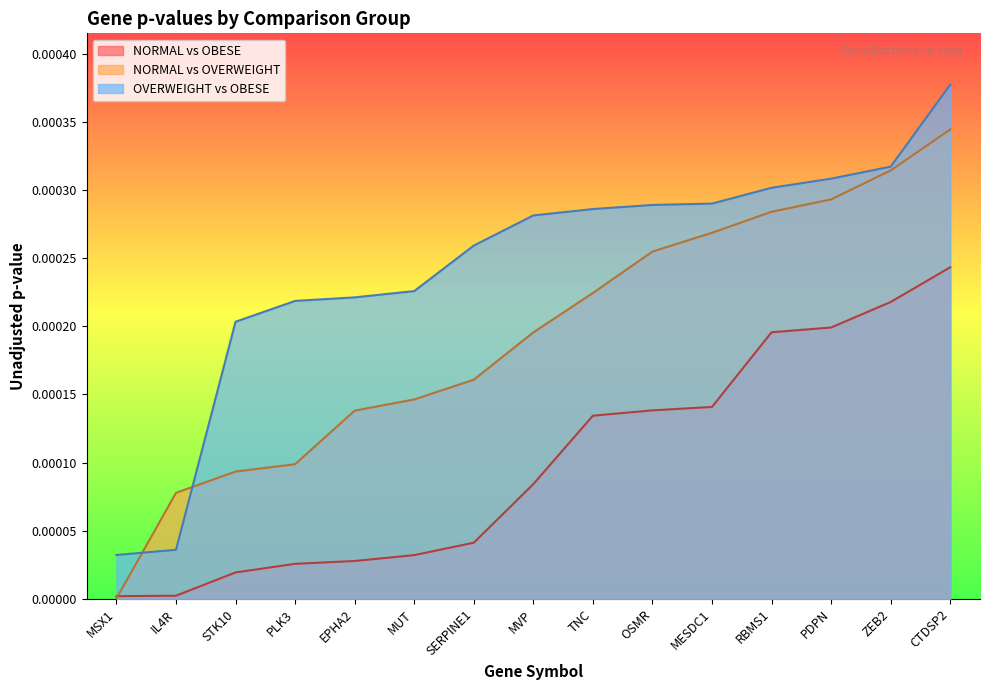

True or false: OVERWEIGHT vs OBESE has more than 0 interior local peaks.

False